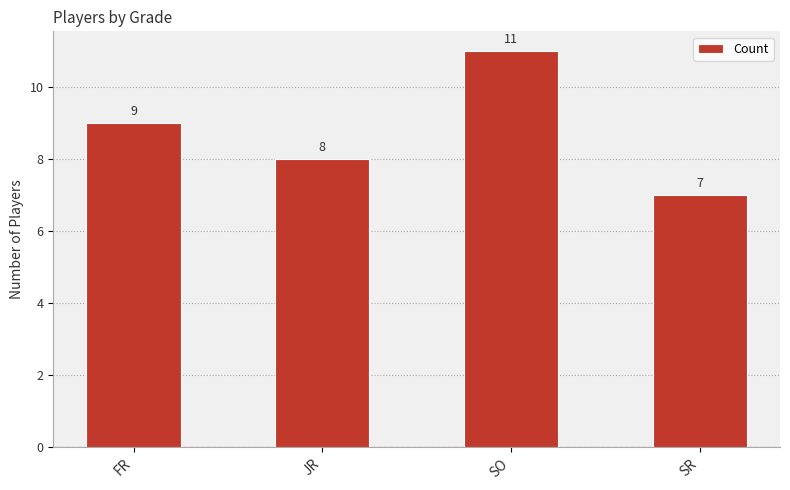

How many bars are there in total?

4